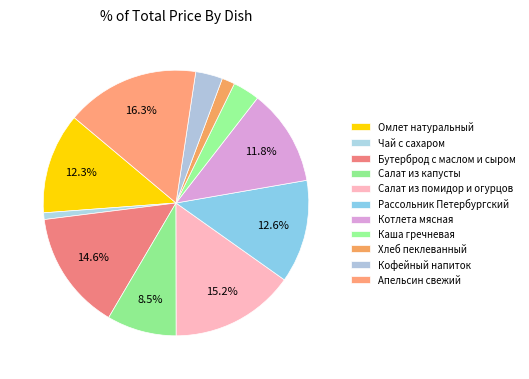

How many slices are in this pie chart?

11